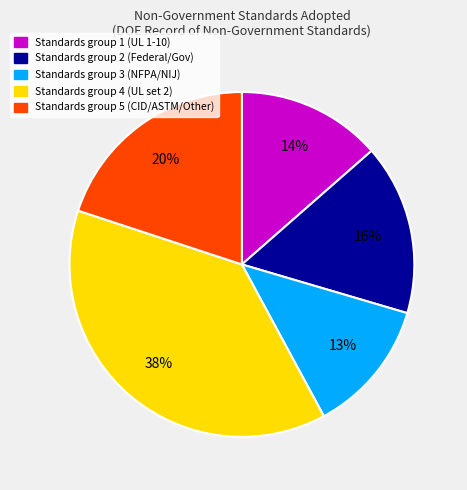

To the nearest percent, what is the average slice percentage?

20%